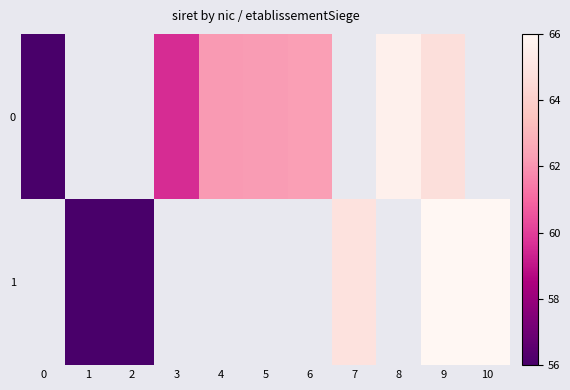

List the series in order of their peak value, highest first.

0, 1